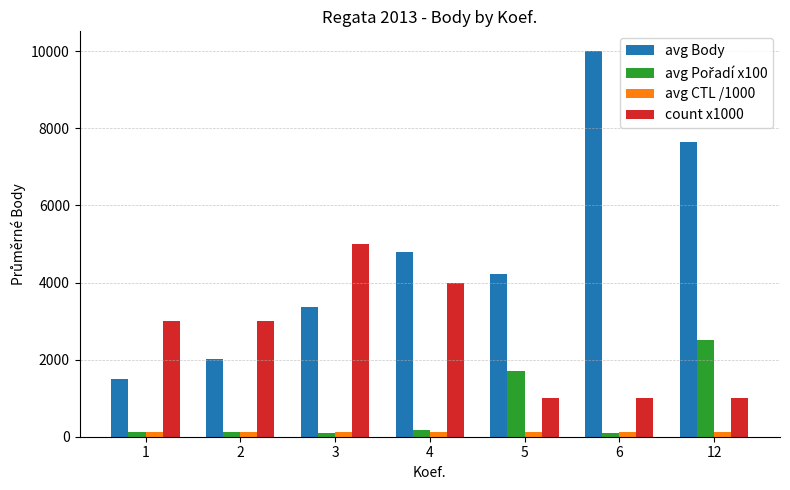

What is the difference between the maximum and minimum values in the avg Body series?

8523.0